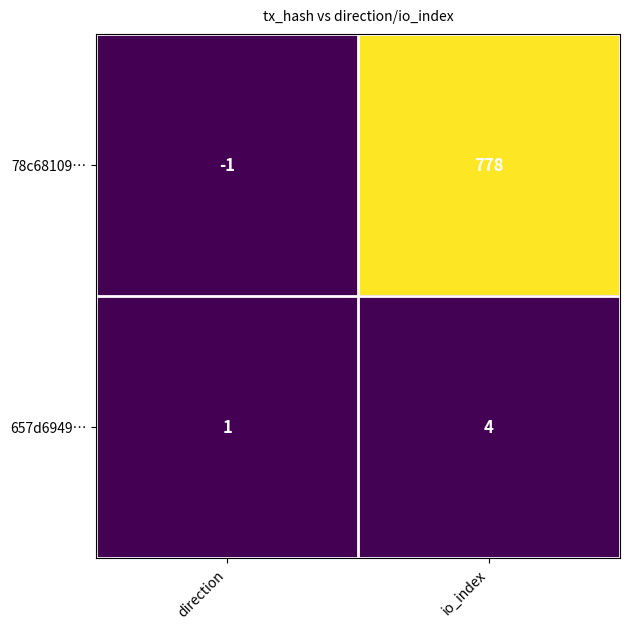

The value of 657d6949… at direction is 1. True or false?

True